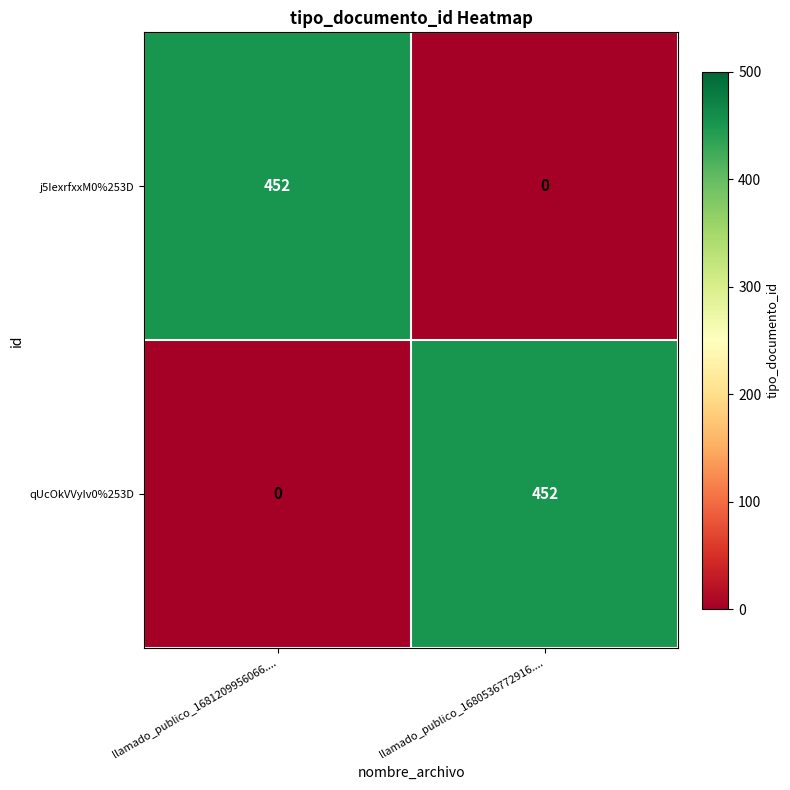

Rank the series at llamado_publico_1681209956066.... from highest to lowest value.

j5IexrfxxM0%253D, qUcOkVVyIv0%253D